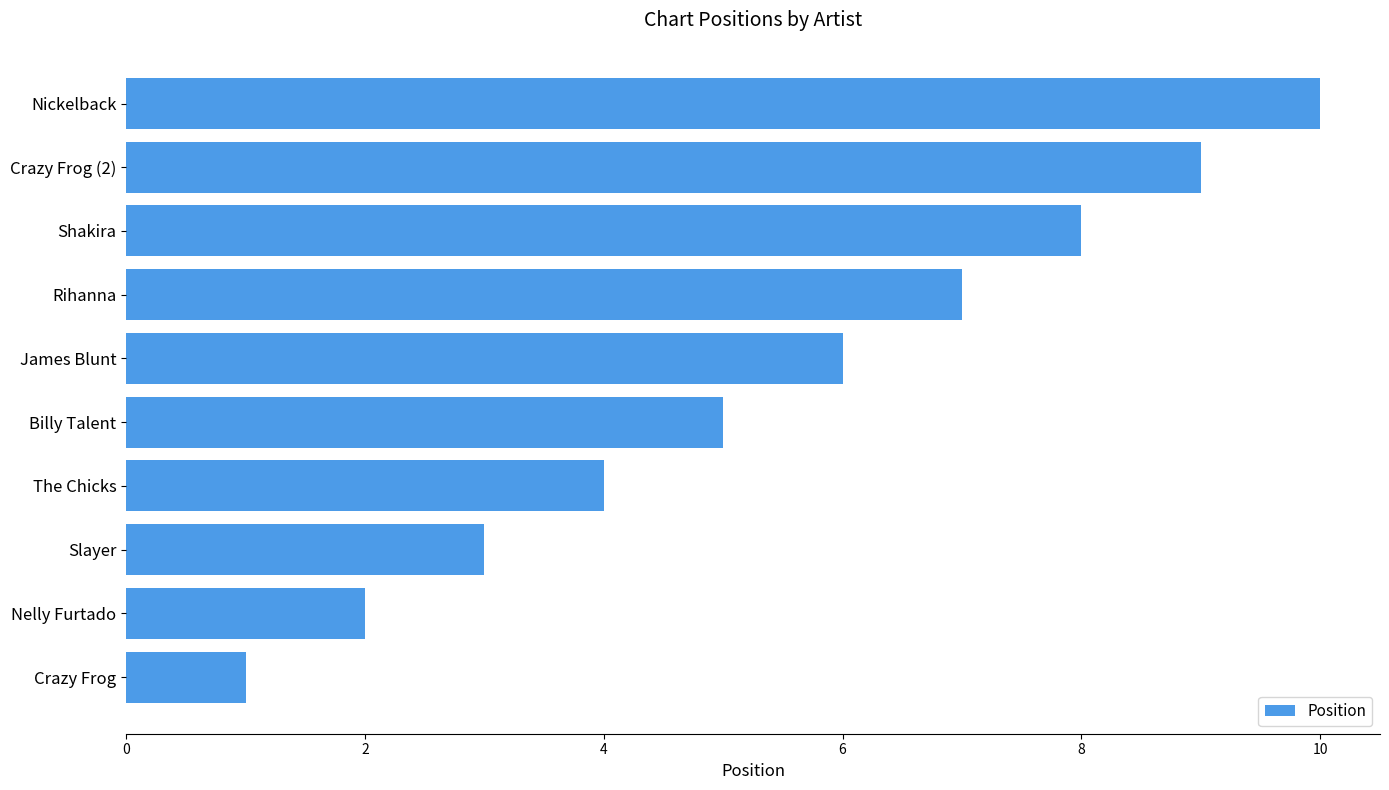

Which has a higher value, Crazy Frog (2) or Shakira?

Crazy Frog (2)